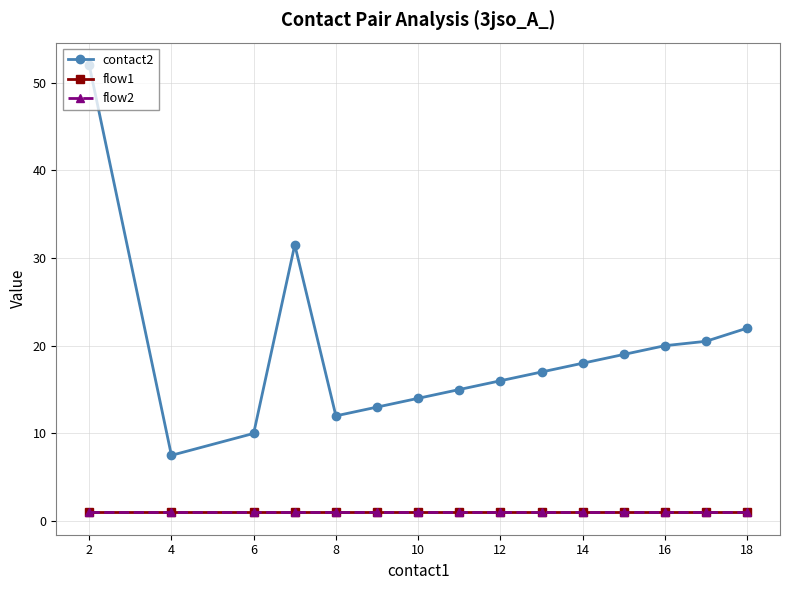

Reading left to right, list all the values displayed in this chart.

contact2: 52.0	7.5	10.0	31.5	12.0	13.0	14.0	15.0	16.0	17.0	18.0	19.0	20.0	20.5	22.0
flow1: 1.0	1.0	1.0	1.0	1.0	1.0	1.0	1.0	1.0	1.0	1.0	1.0	1.0	1.0	1.0
flow2: 1.0	1.0	1.0	1.0	1.0	1.0	1.0	1.0	1.0	1.0	1.0	1.0	1.0	1.0	1.0